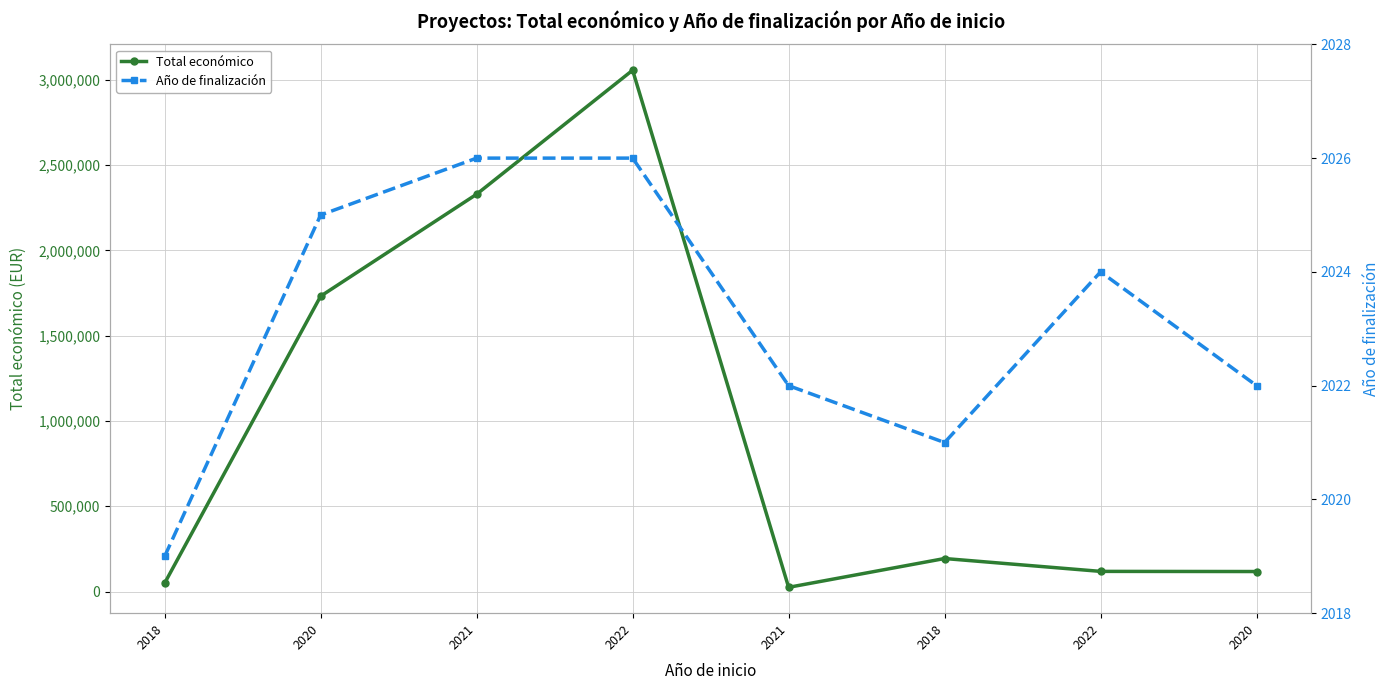

What is the minimum value for Total económico?

24848